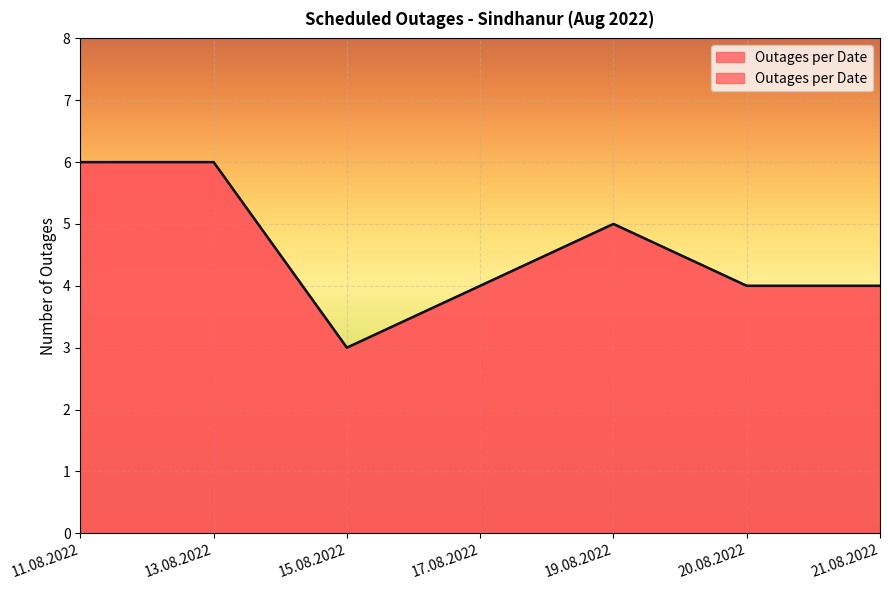

True or false: the data shows 4 at 11.08.2022.

False